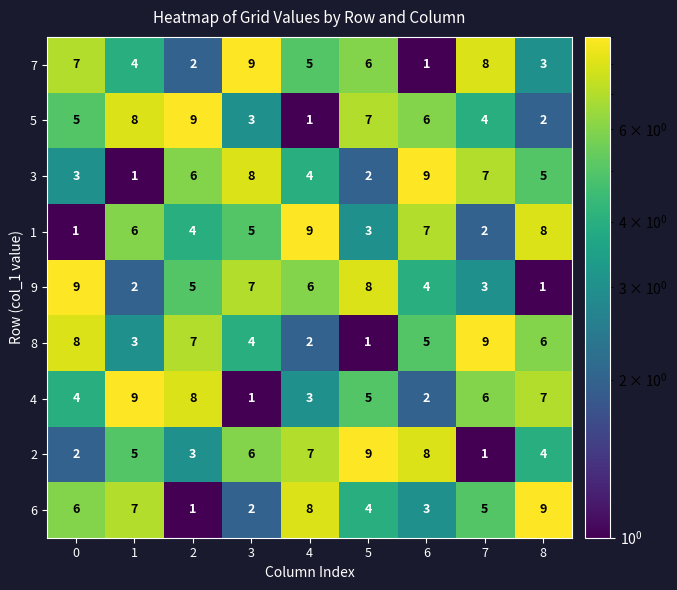

What is the average value of the 5 series?

5